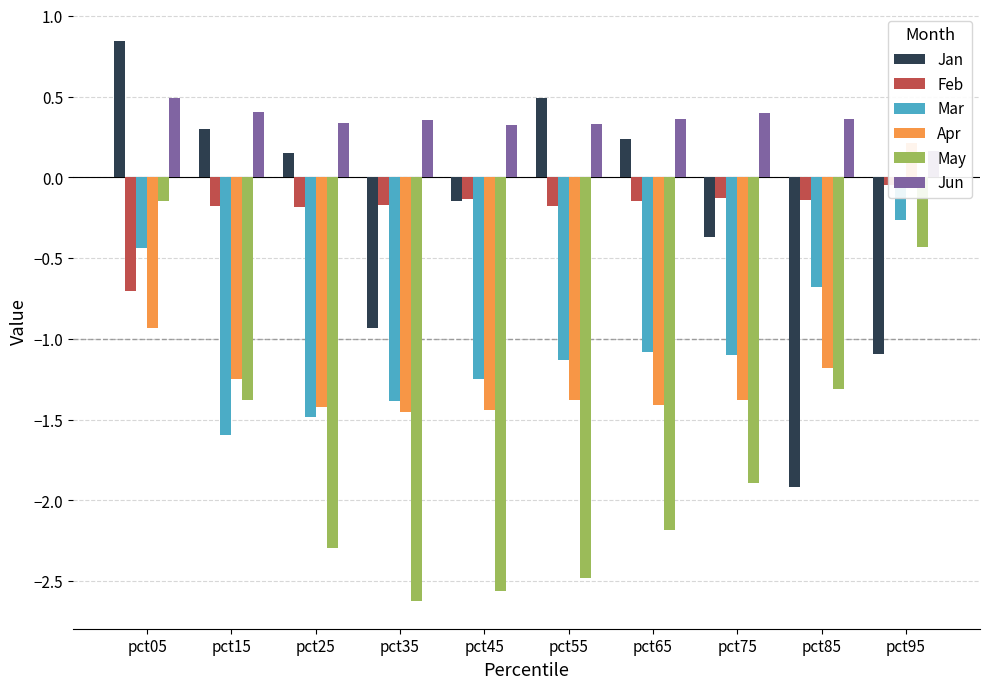

The value of Jun at pct35 is 0.4. True or false?

True